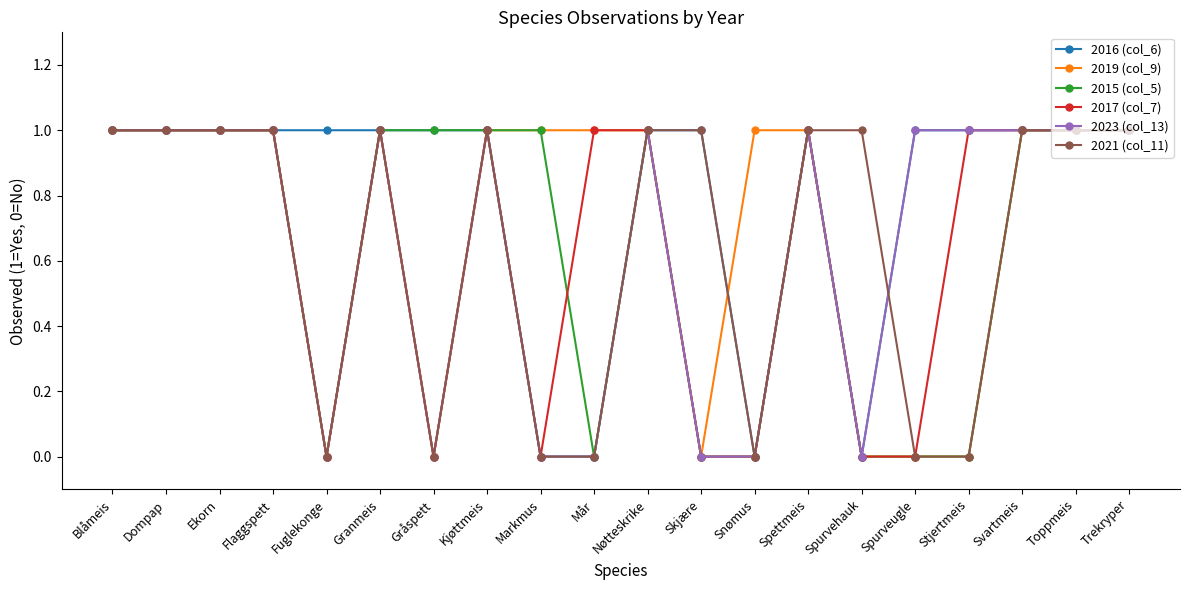

What is the value of the 2017 (col_7) point at the 18th from the left?

1